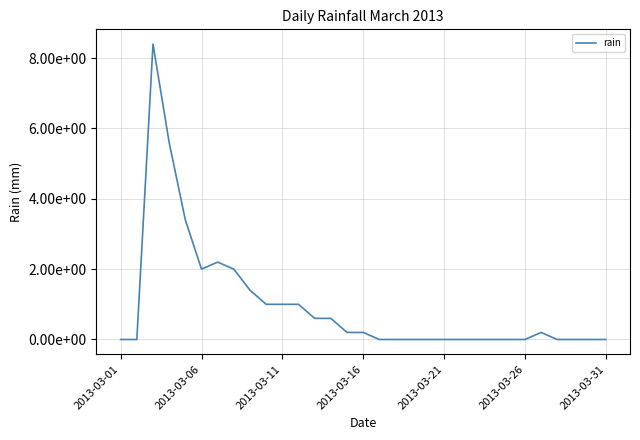

Does the chart display data point markers on the line(s)?

No